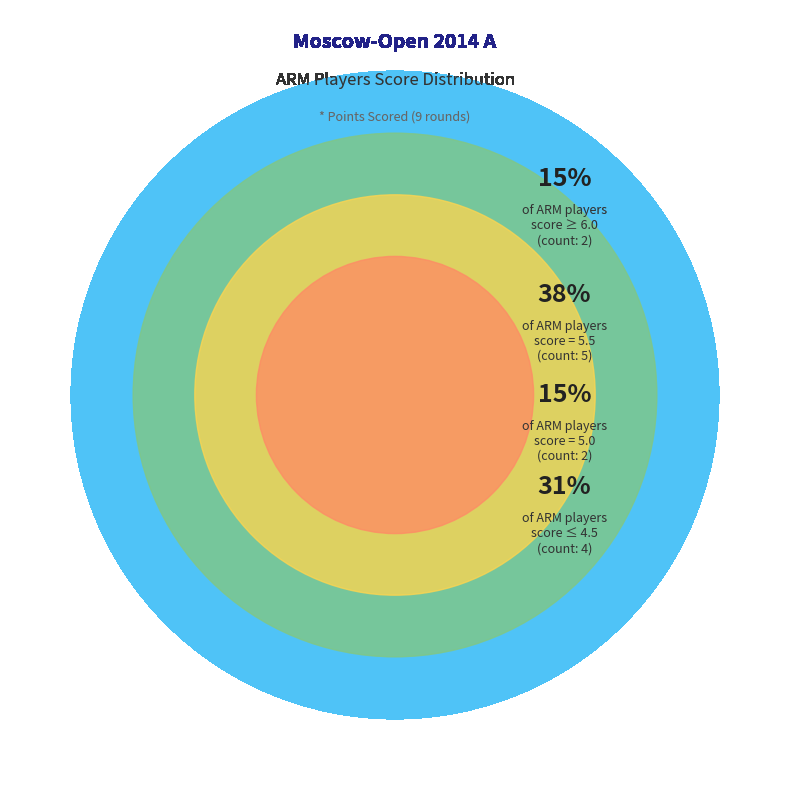

What is the change in value from ARM to ARM?

-1.0